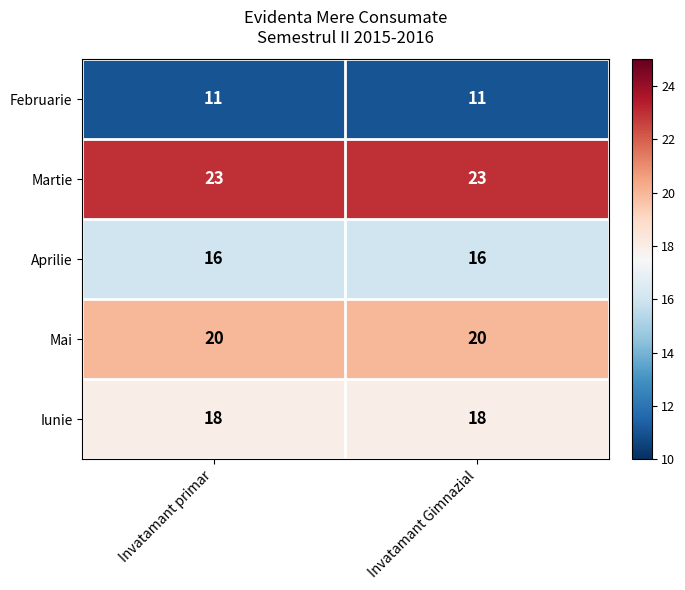

What is the maximum value for Aprilie?

16